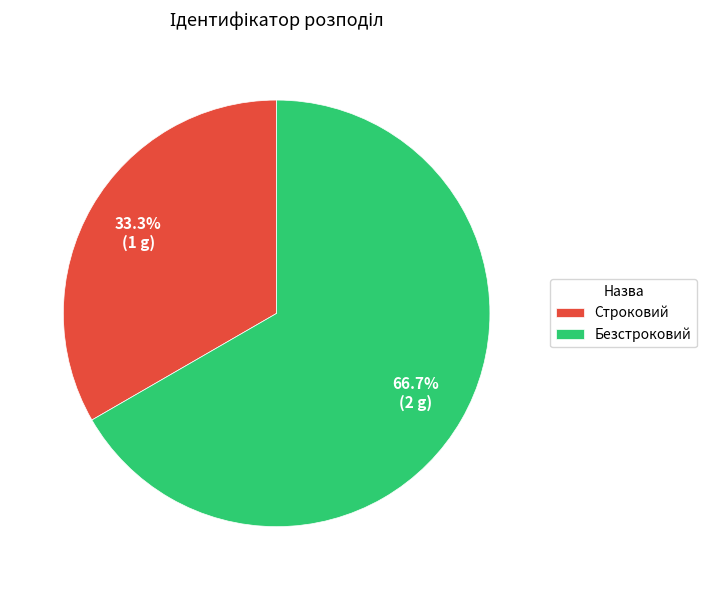

Which category accounts for the majority?

Безстроковий